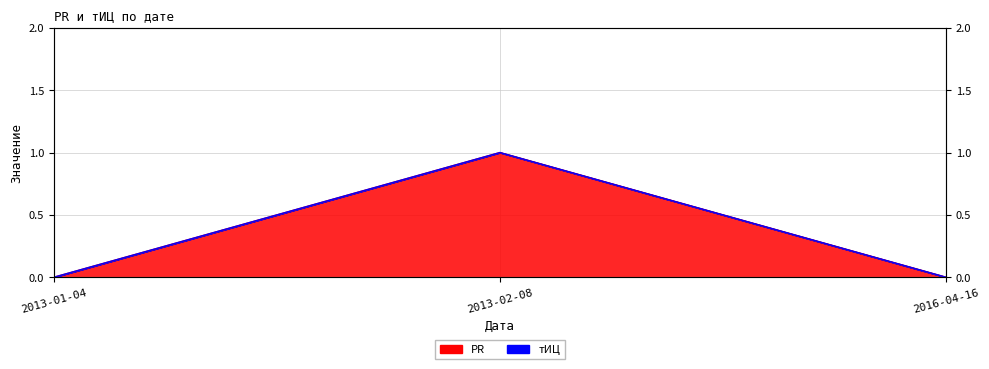

What is the value of the 2nd point from the left?

1